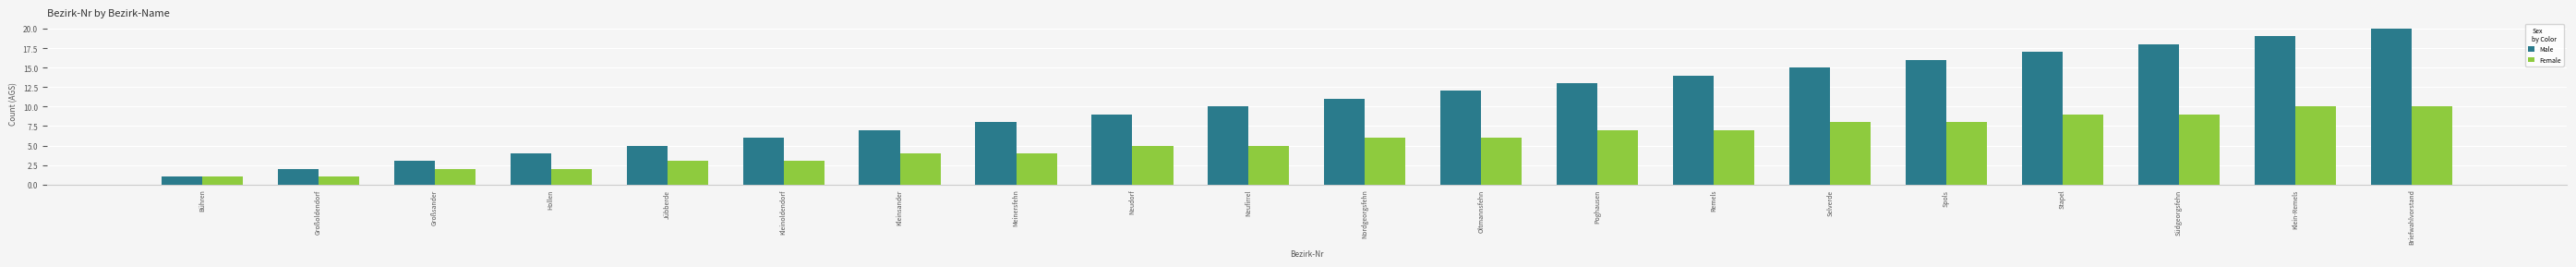

What is the lowest value of the Female series?

1